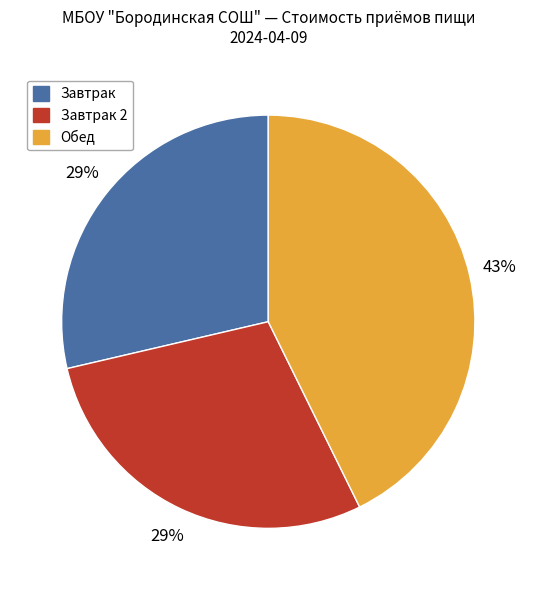

To the nearest percent, what is the difference between the largest and smallest slice percentages?

14%